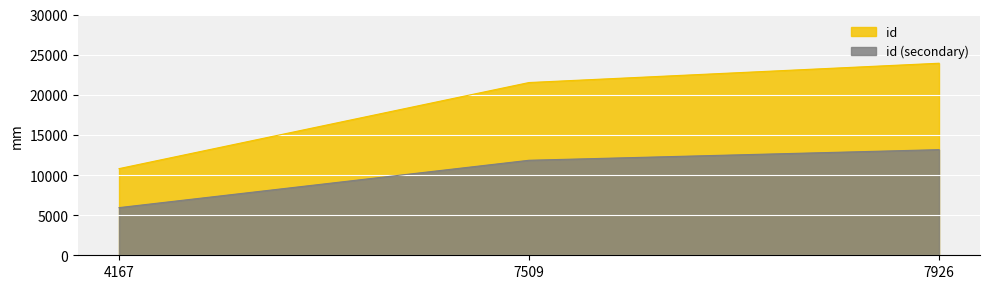

Read the value at 7509.

11838.2